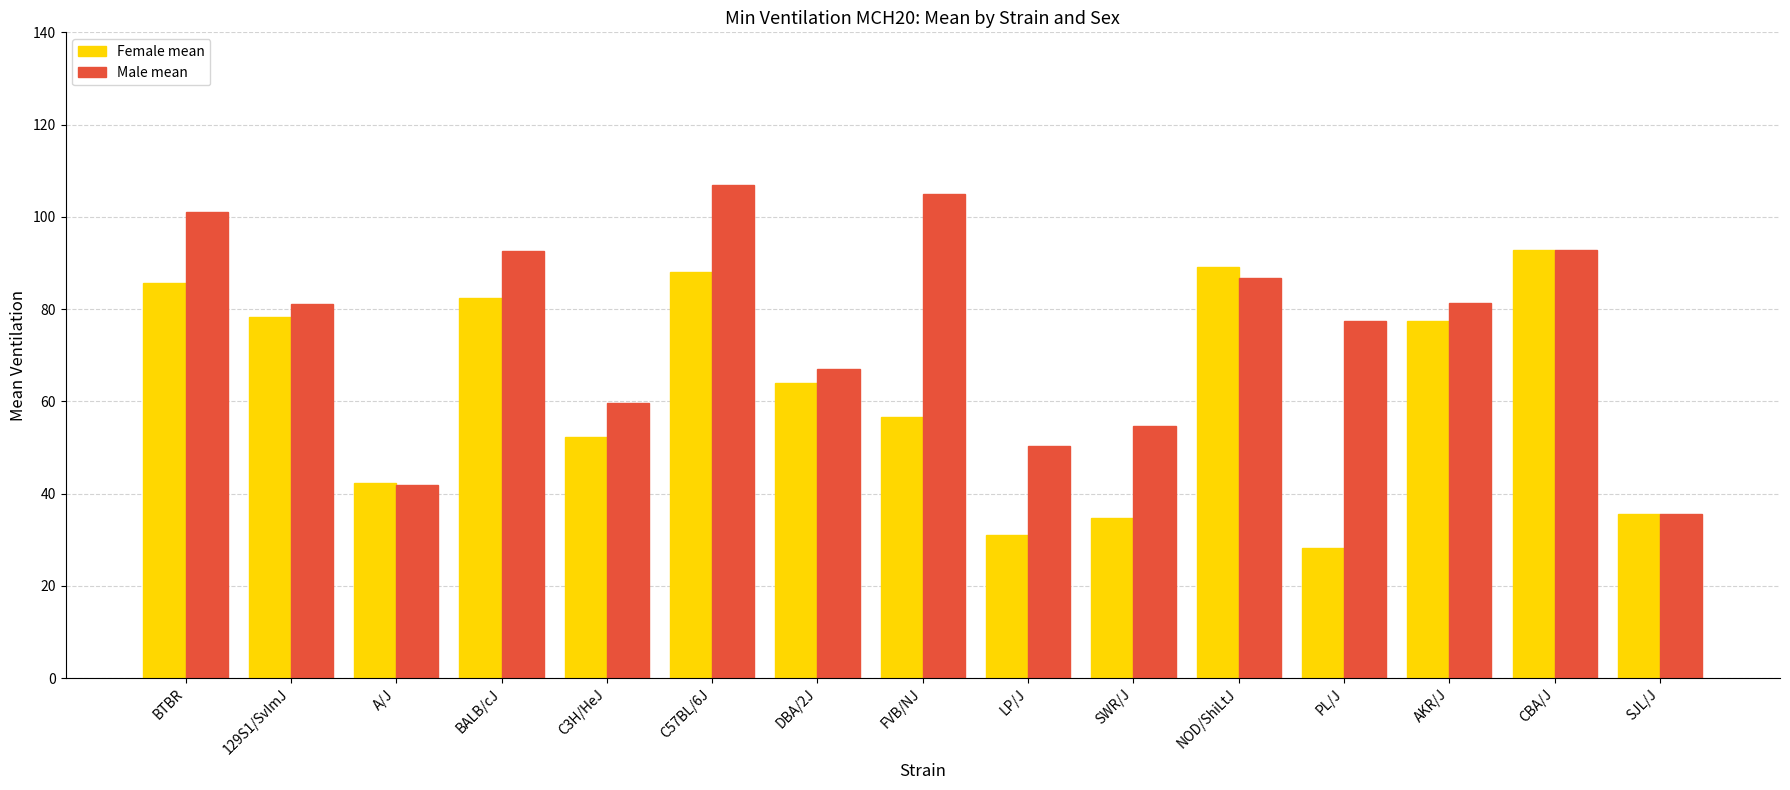

Which label corresponds to the largest value in the chart?

C57BL/6J